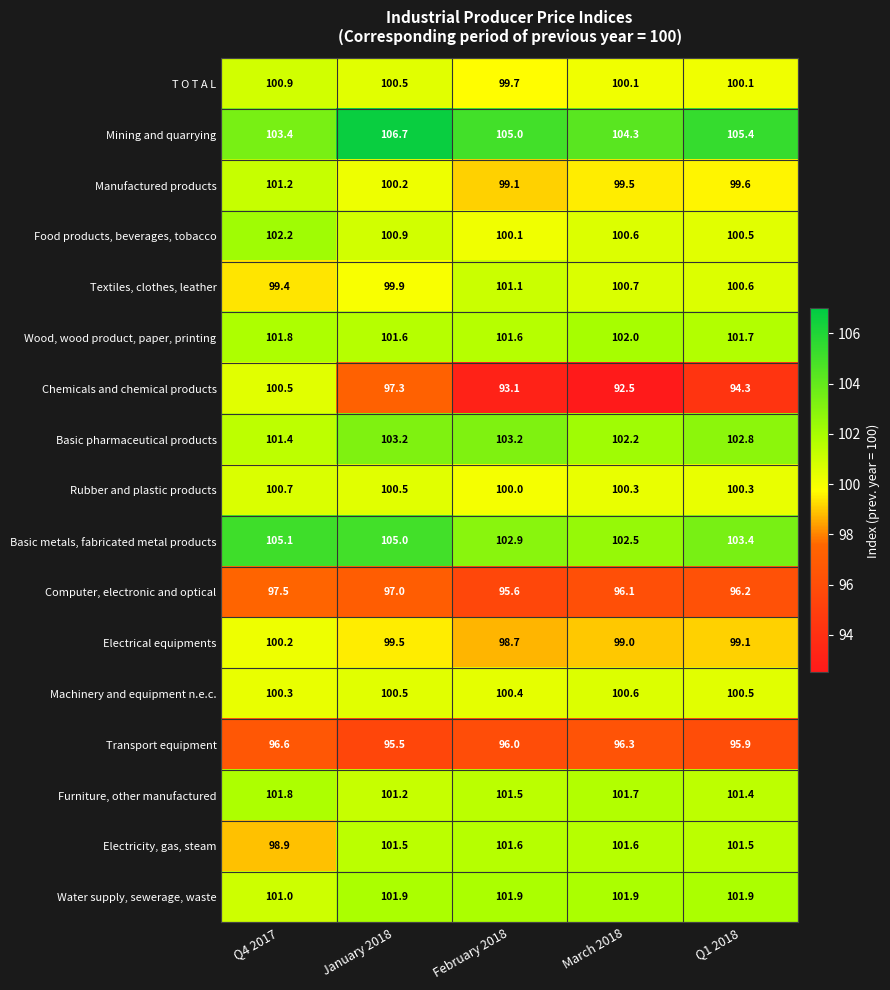

Which category has the lowest value across all series?

March 2018